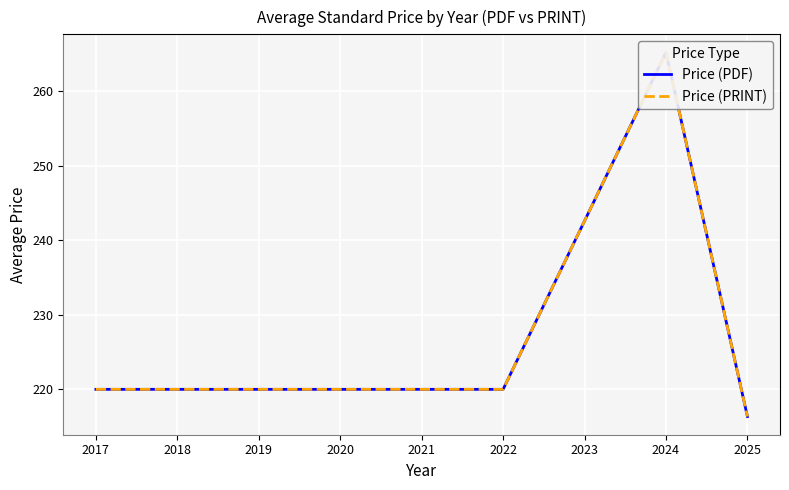

Reading right to left, extract all data points from this chart.

Price (PDF): 216.4	265.2	220.0	220.0
Price (PRINT): 216.4	265.2	220.0	220.0